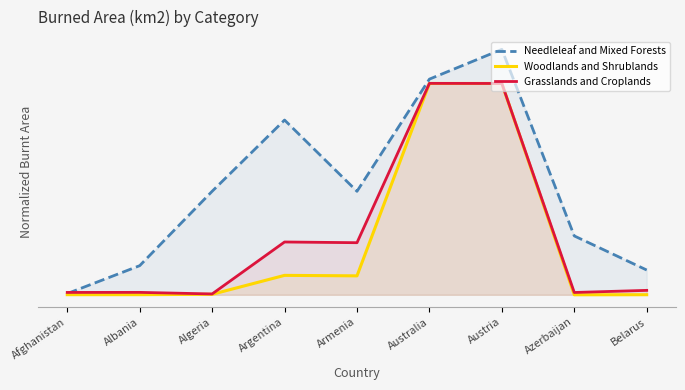

Is it true that Needleleaf and Mixed Forests equals 0.6 at Austria?

True